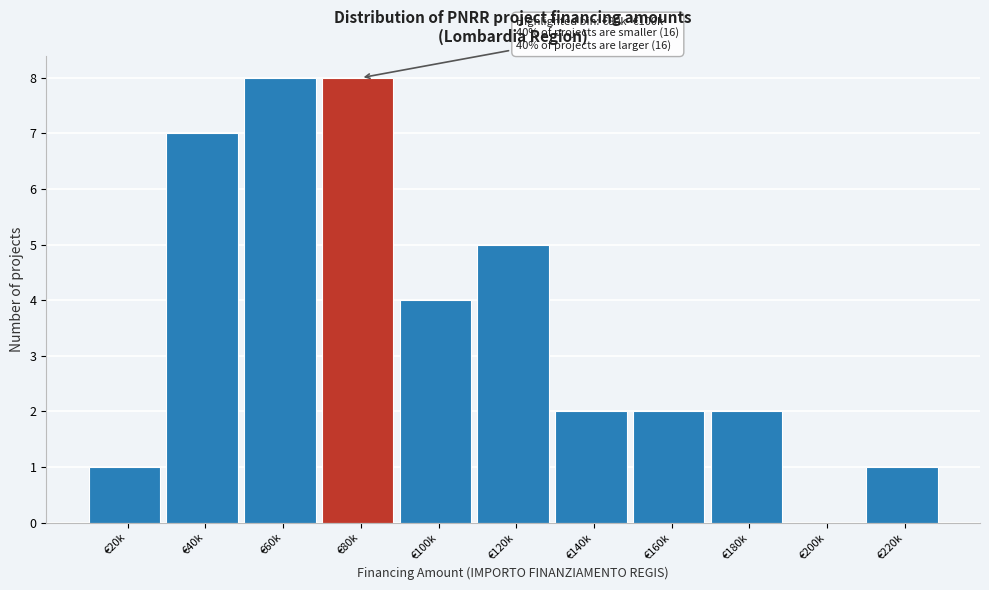

Reading left to right, extract all data points from this chart.

€20k=1	€40k=7	€60k=8	€80k=8	€100k=4	€120k=5	€140k=2	€160k=2	€180k=2	€200k=0	€220k=1